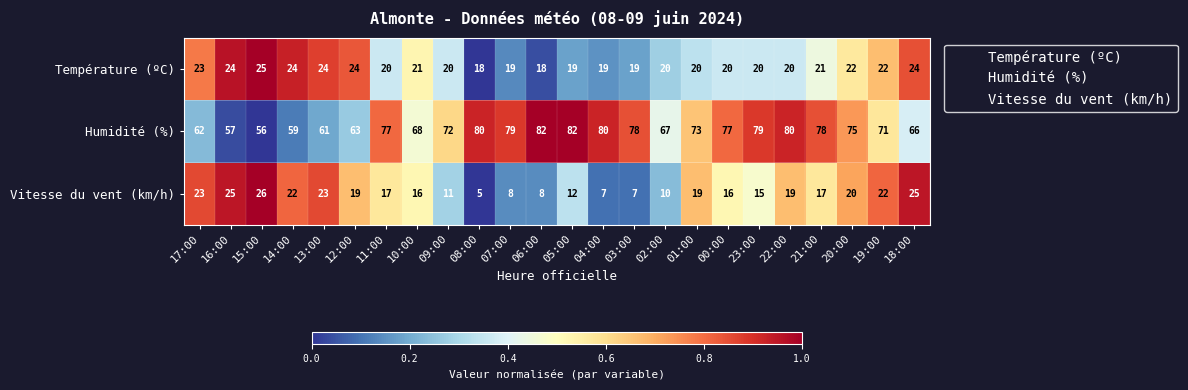

Where does the Température (ºC) series first go above 20?

17:00